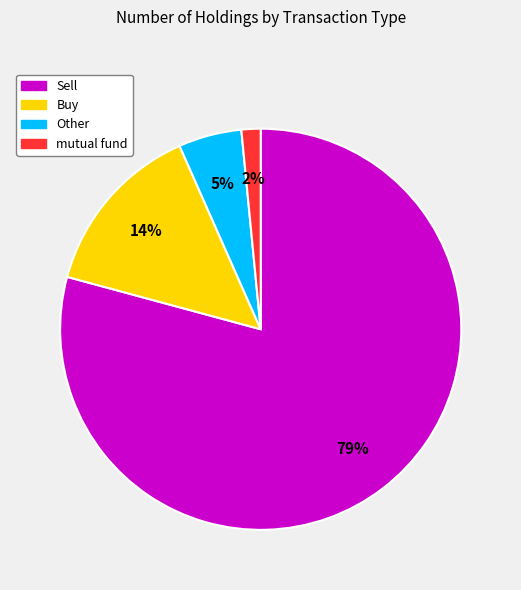

To the nearest percent, what is the average slice percentage?

25%